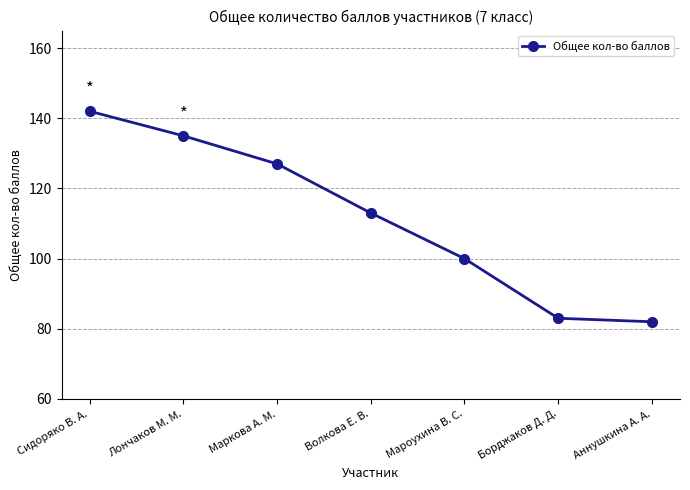

What value does the data have at Борджаков Д. Д., to the nearest 5?

85